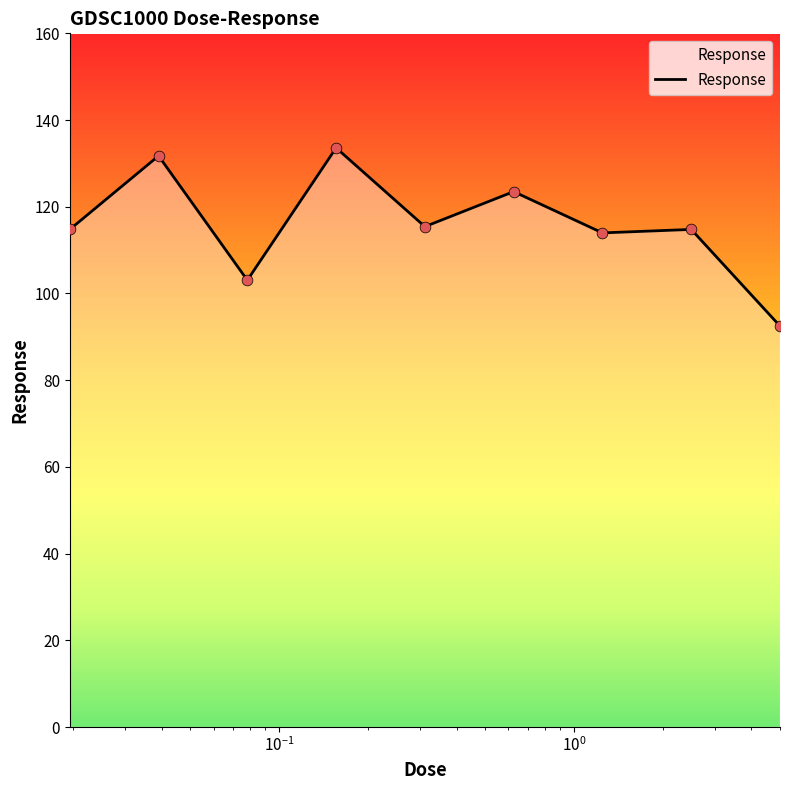

What is the difference between the maximum and minimum values?

41.1